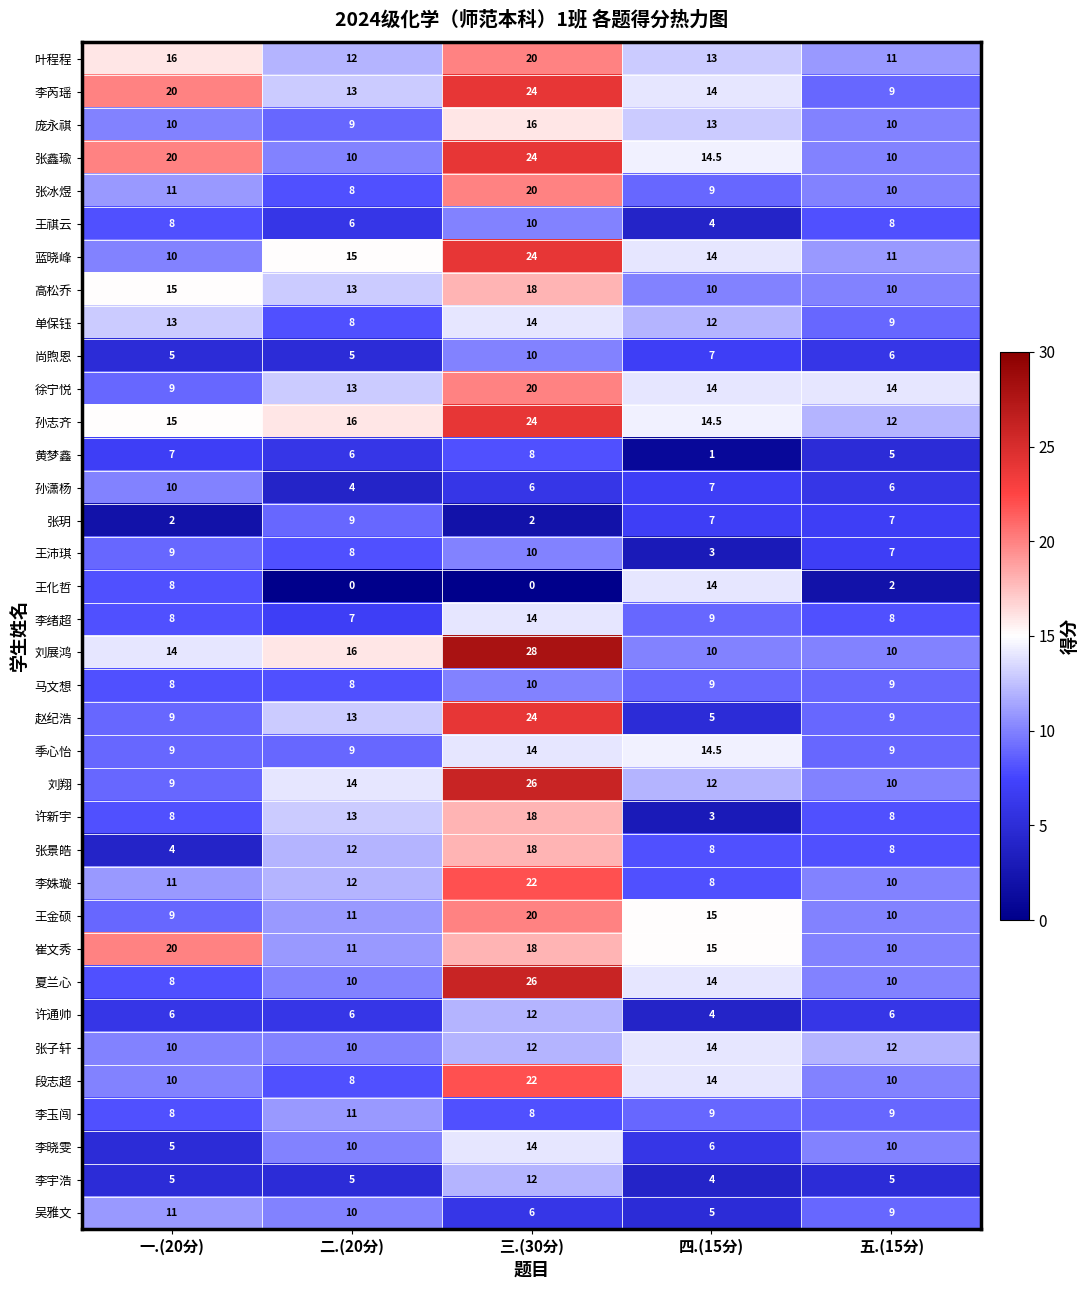

True or false: 李晓雯 has a value of 10.0 at 二.(20分).

True